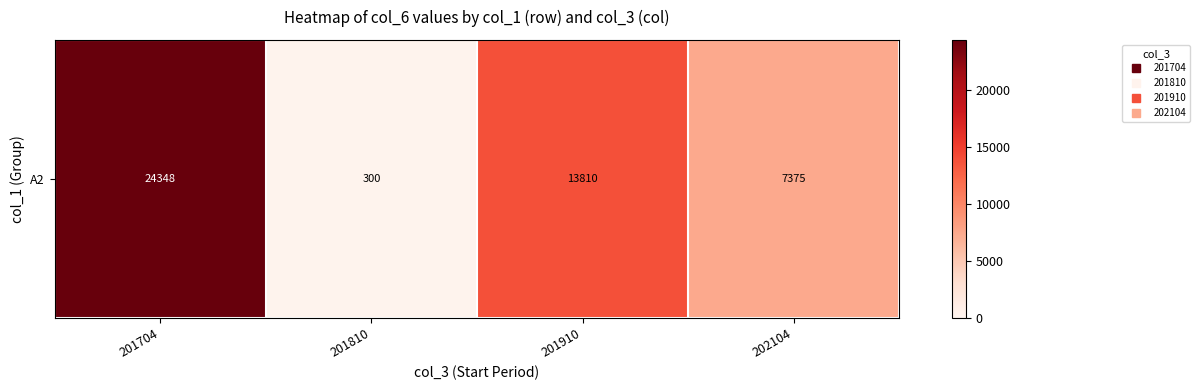

Is it true that the value at 201704 is 24348?

True